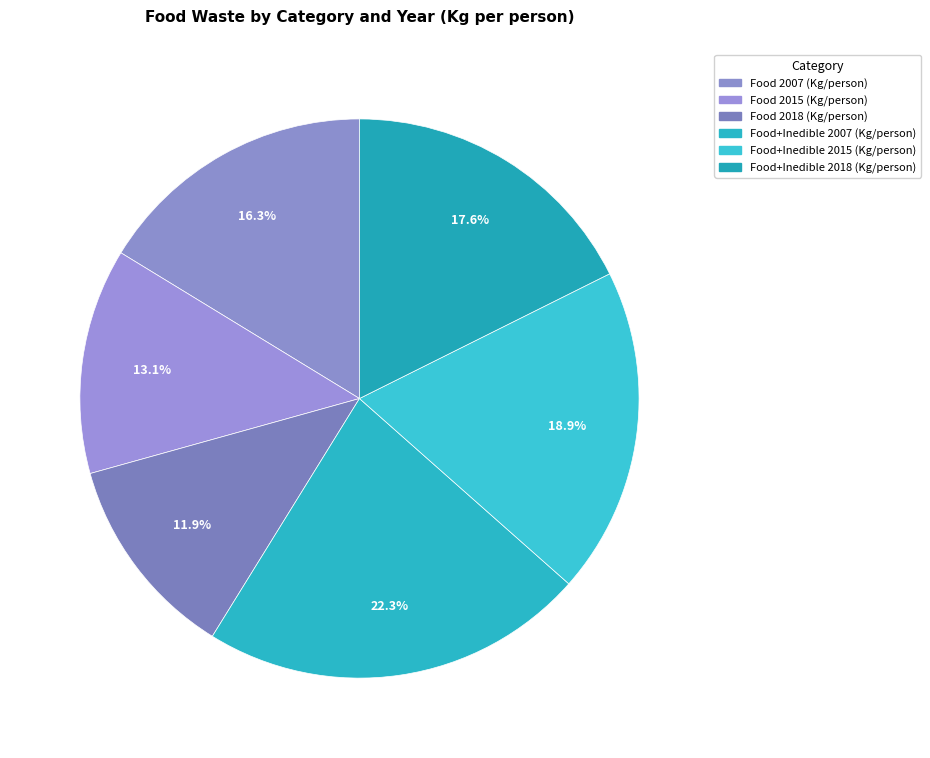

To the nearest percent, what portion does Food+Inedible 2018 (Kg/person) represent?

18%